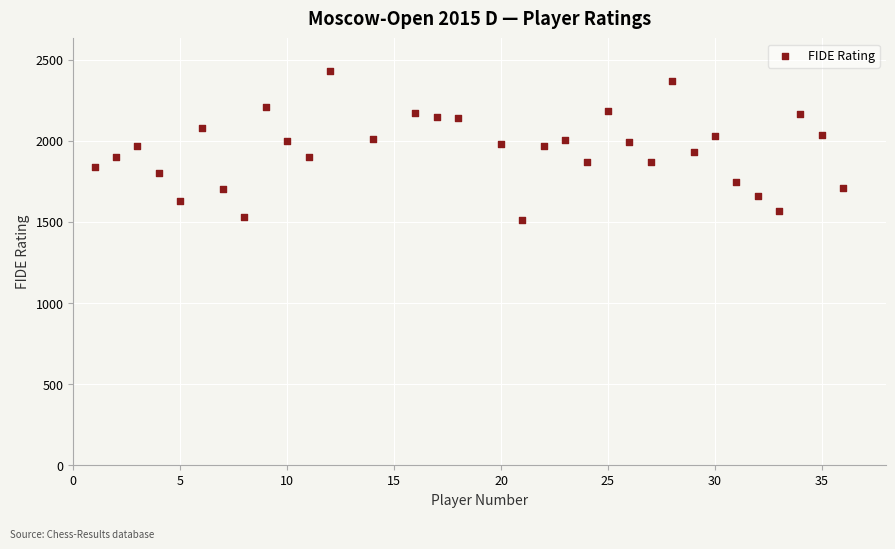

What is the range of X values (max minus min)?

35